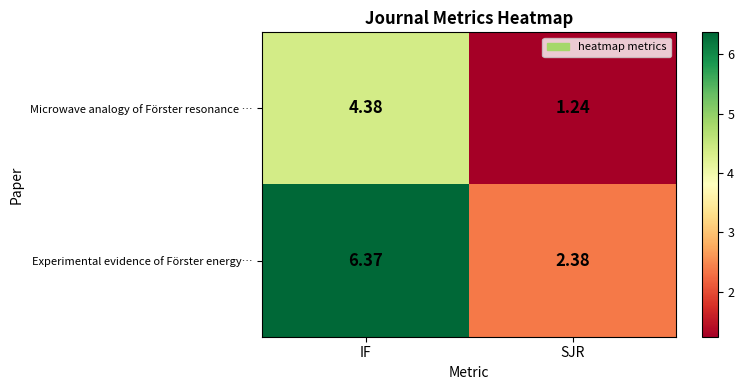

Which series changed the most between IF and SJR?

Experimental evidence of Förster energy…